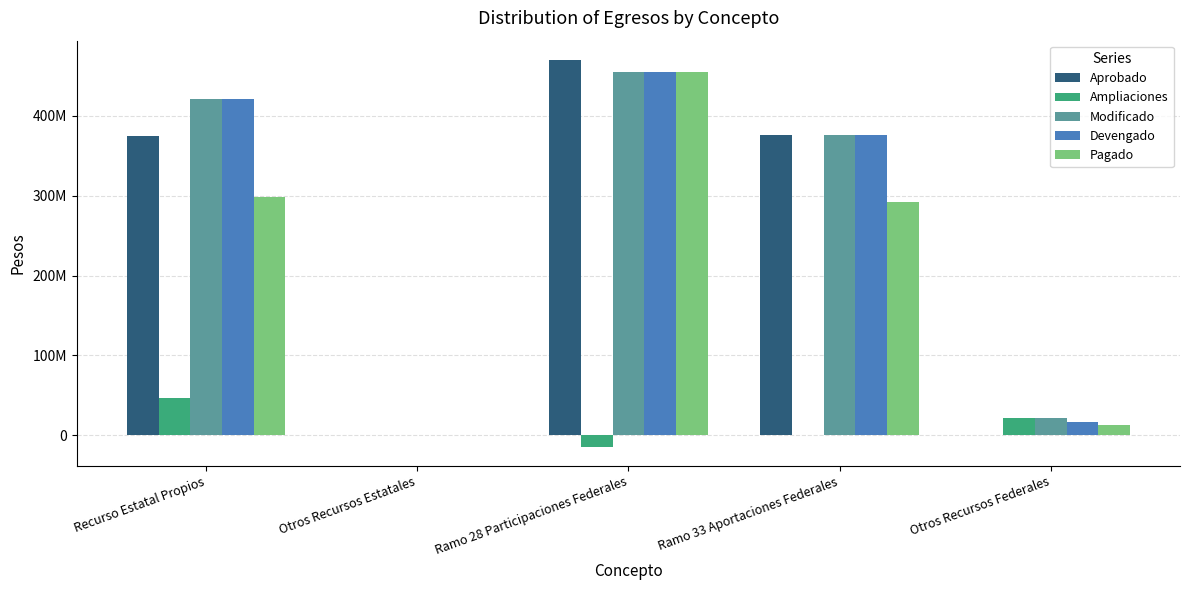

Does the chart contain stacked bars?

No